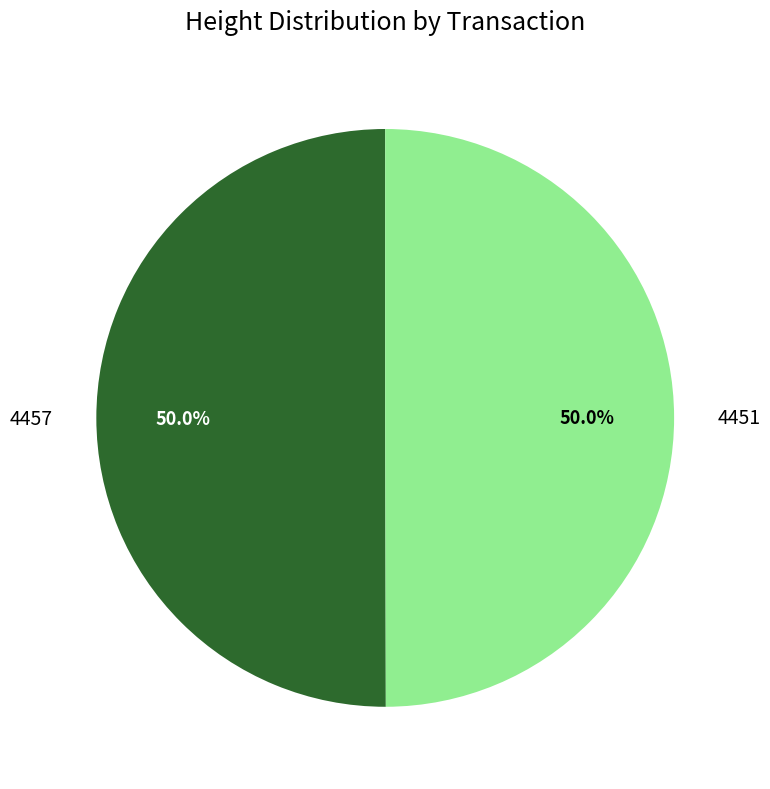

What percentage is the 4457 slice, to the nearest percent?

50%